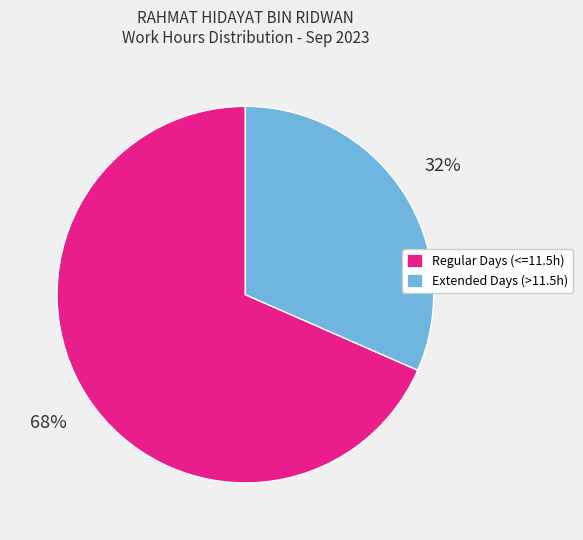

What percentage is the Regular Days (<=11.5h) slice, to the nearest percent?

68%